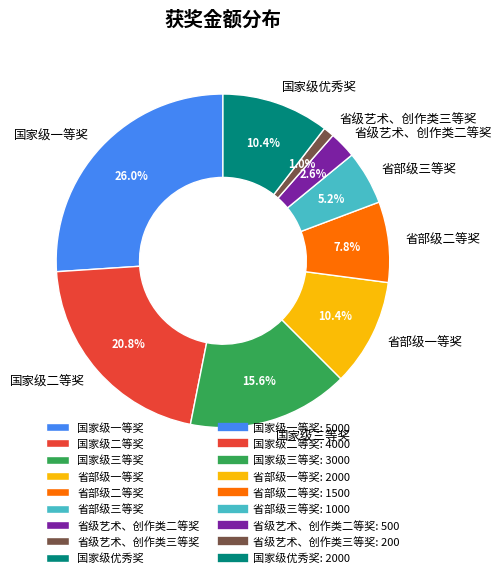

Which category has the smallest portion of the pie?

省级艺术、创作类三等奖